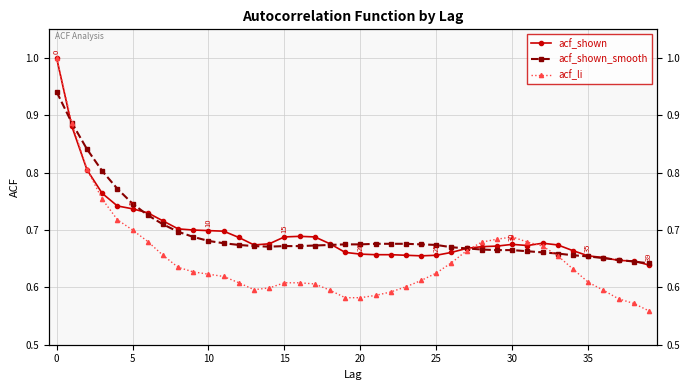

The acf_li series shows 0.6 at 14. True or false?

True